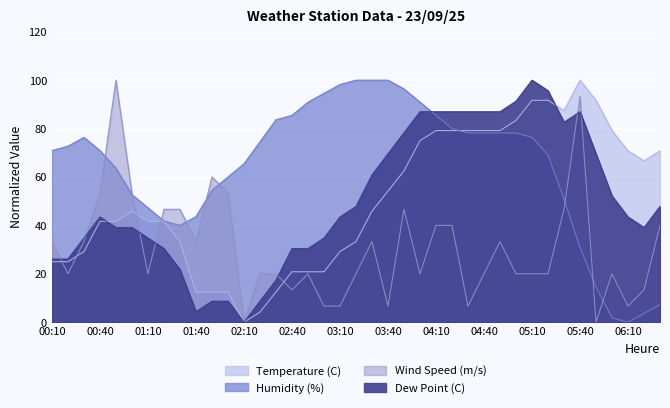

How many times do Temperature (C) and Humidity (%) cross each other?

1